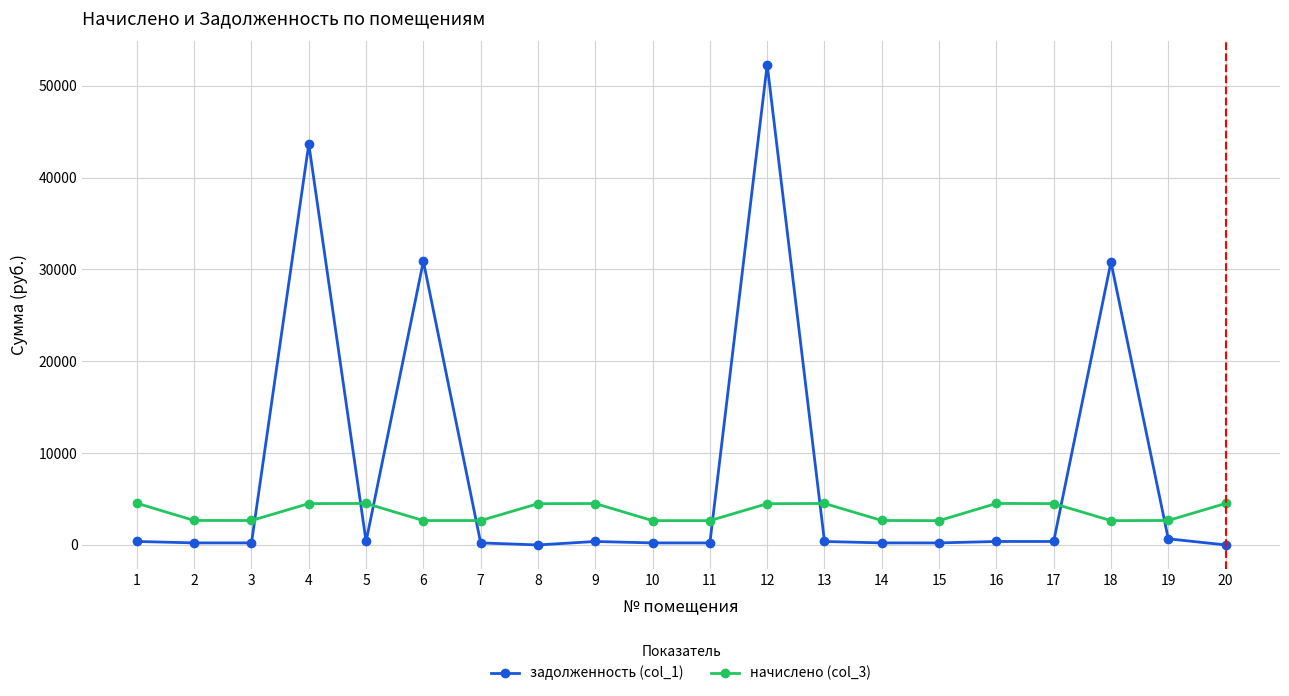

The начислено (col_3) series shows 2184.1 at 1. True or false?

False